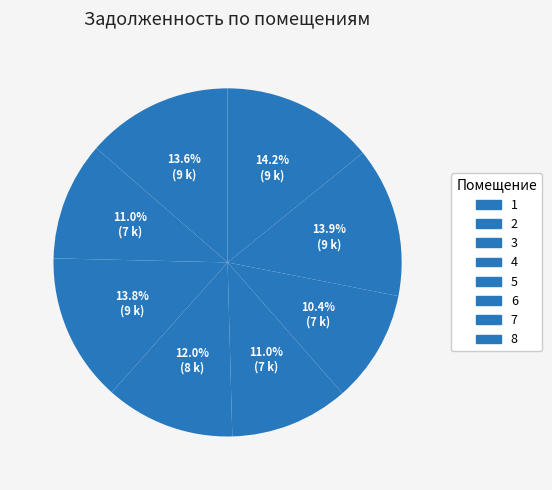

To the nearest percent, what is the difference between the 8 and 1 slice percentages?

1%